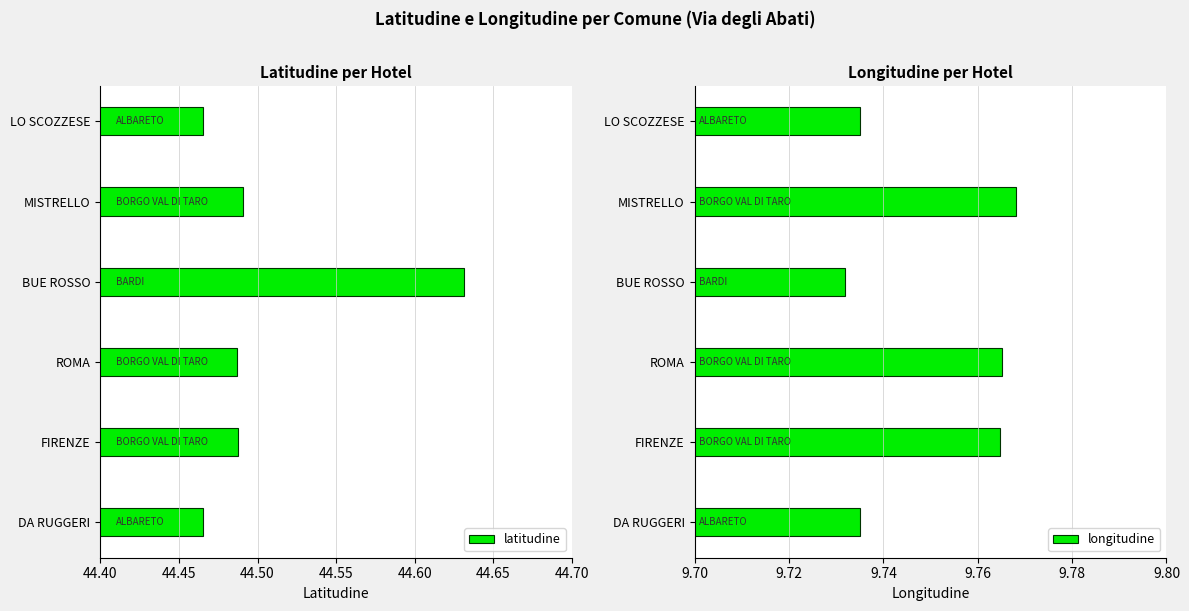

True or false: latitudine has a value of 25.3 at BUE ROSSO.

False